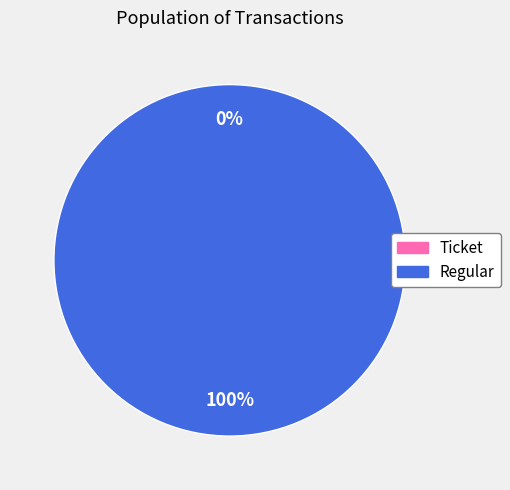

Which has a higher value, Ticket or Regular?

Regular